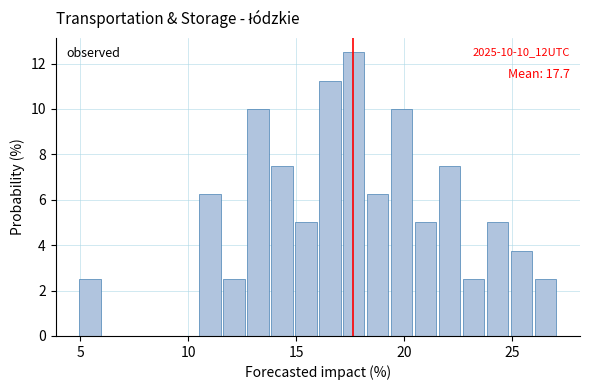

Around what value on the x-axis is the tallest bar? Give the approximate position of its centre, as read against the axis.

17.5